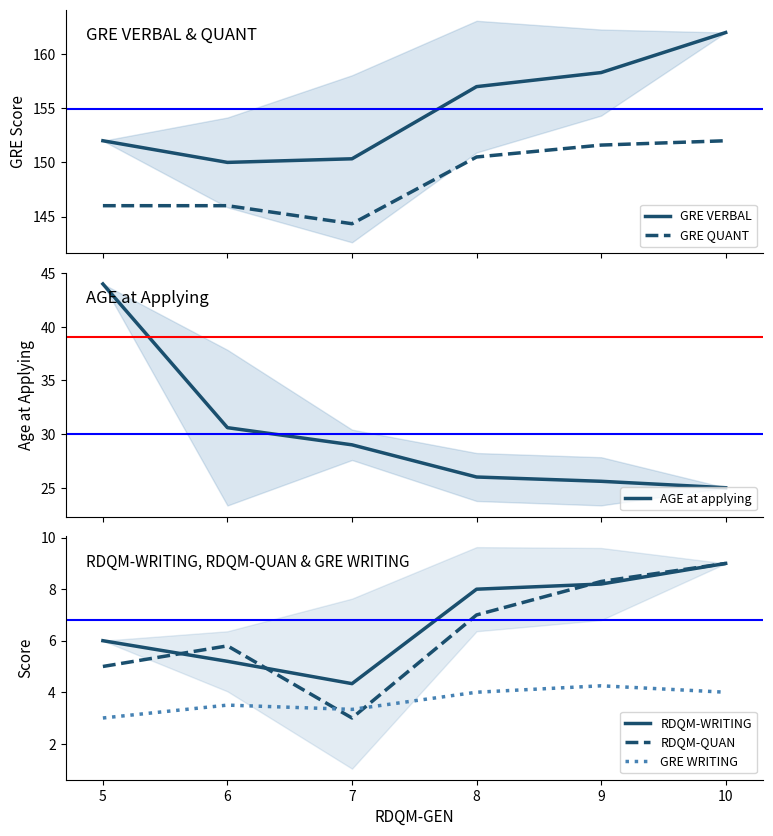

Count the number of data series in this chart.

6